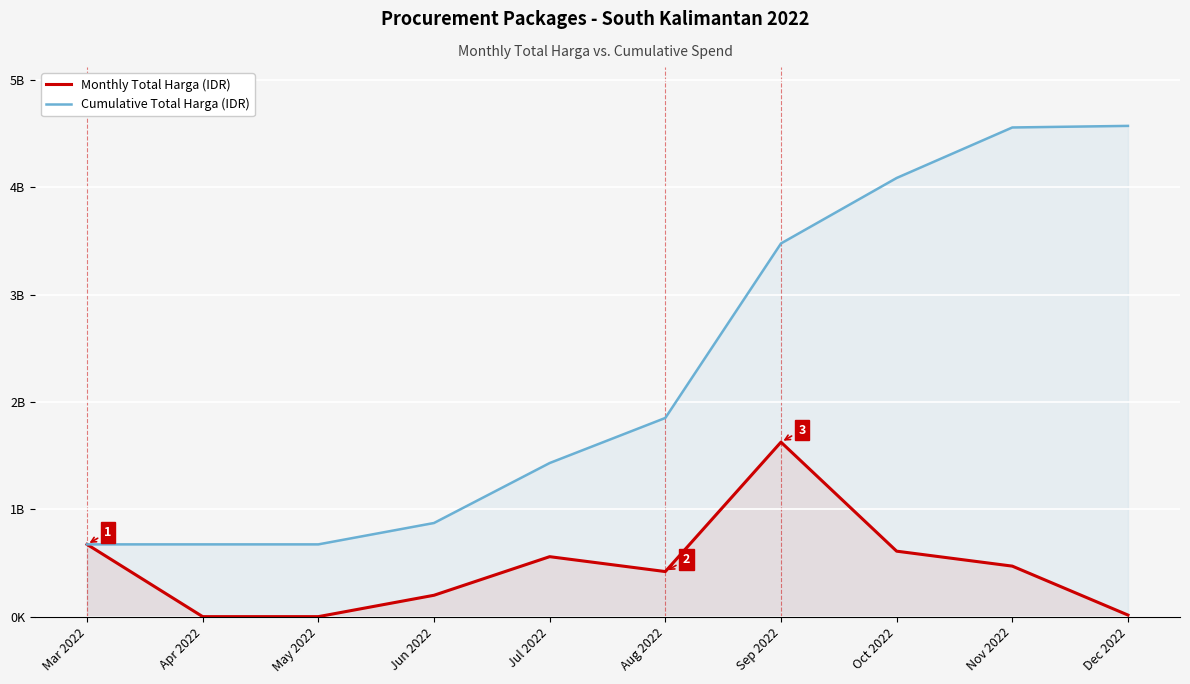

Reading left to right, what are all the values shown in this chart?

Monthly Total Harga (IDR): Mar 2022=673424745	Apr 2022=0	May 2022=0	Jun 2022=199200000	Jul 2022=558825000	Aug 2022=420075000	Sep 2022=1626159000	Oct 2022=610068150	Nov 2022=470768000	Dec 2022=14750000
Cumulative Total Harga (IDR): Mar 2022=673424745	Apr 2022=673424745	May 2022=673424745	Jun 2022=872624745	Jul 2022=1431449745	Aug 2022=1851524745	Sep 2022=3477683745	Oct 2022=4087751895	Nov 2022=4558519895	Dec 2022=4573269895